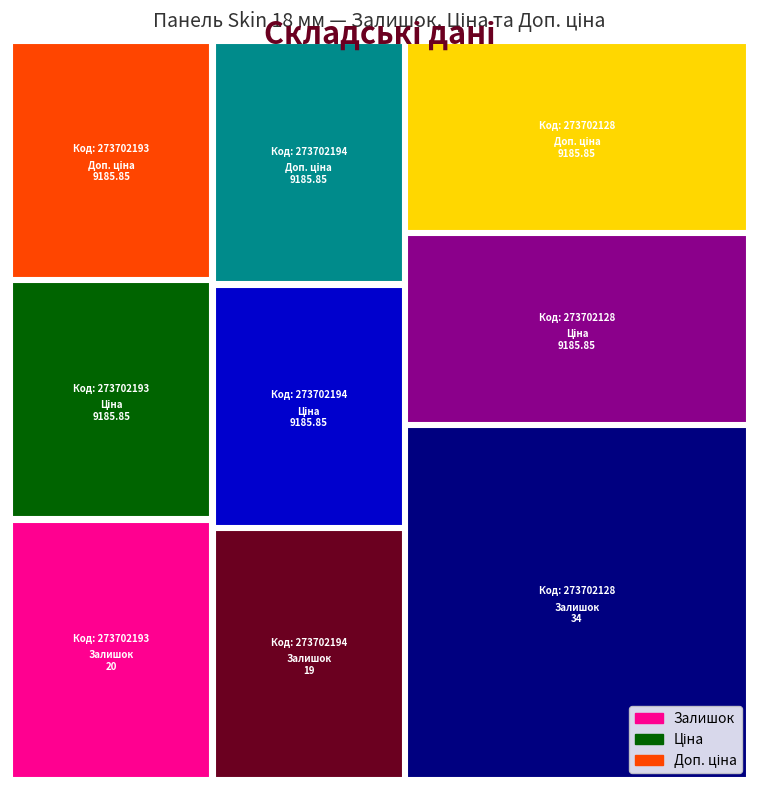

Reading right to left, transcribe all the data shown in this chart.

Залишок: 273702128=34.0	273702194=19.0	273702193=20.0
Ціна: 273702128=9185.9	273702194=9185.9	273702193=9185.9
Доп. ціна: 273702128=9185.9	273702194=9185.9	273702193=9185.9